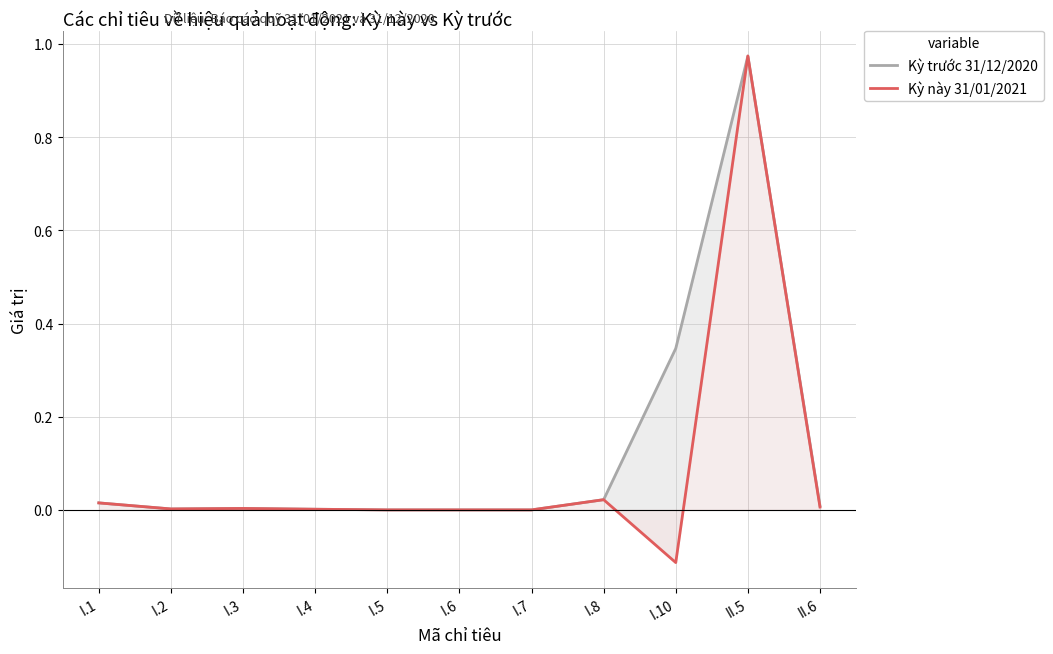

At which category does Kỳ trước 31/12/2020 reach its first local valley?

I.2